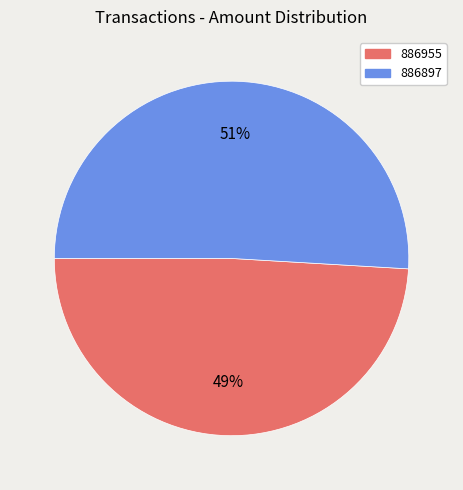

To the nearest percent, what is the average slice percentage?

50%